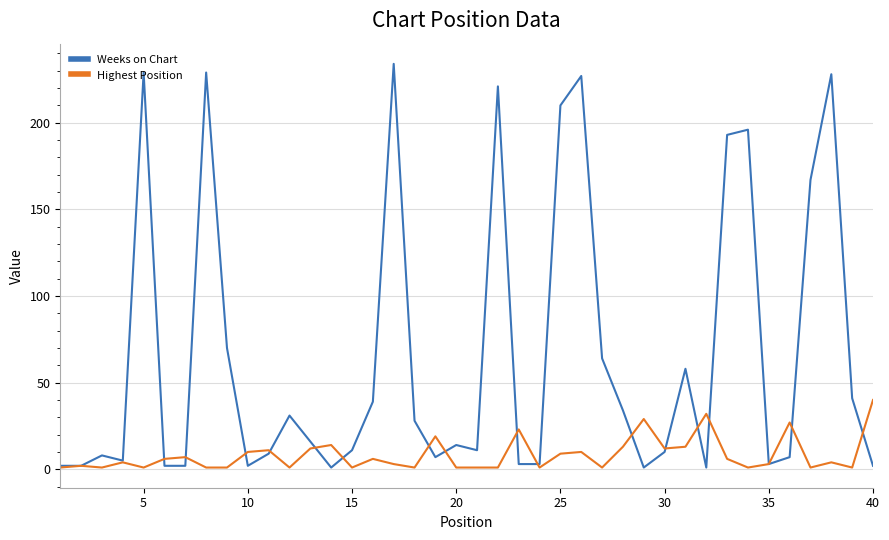

Which series has the widest spread of values?

Weeks on Chart